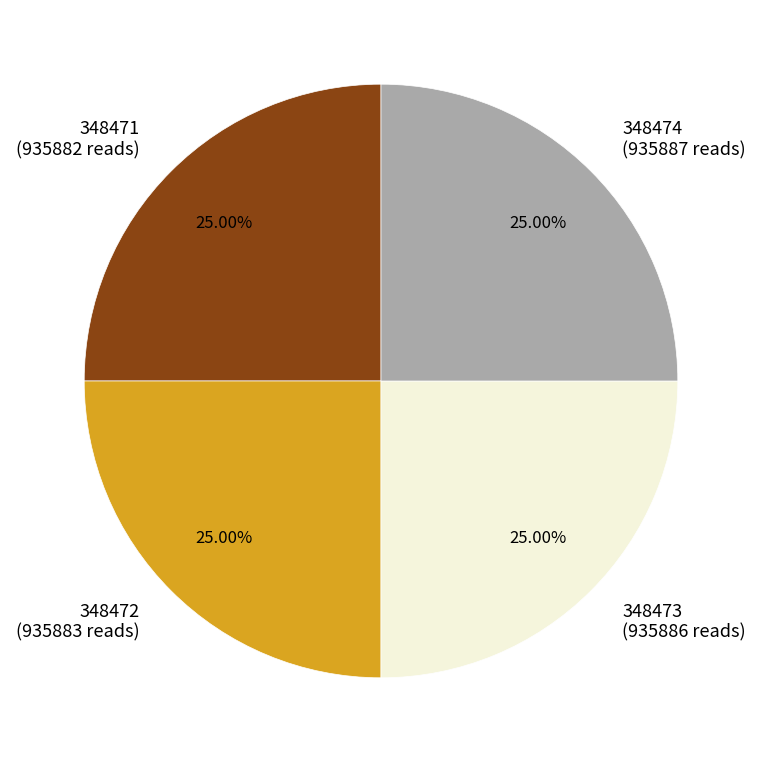

To the nearest percent, what portion does 348471 represent?

25%